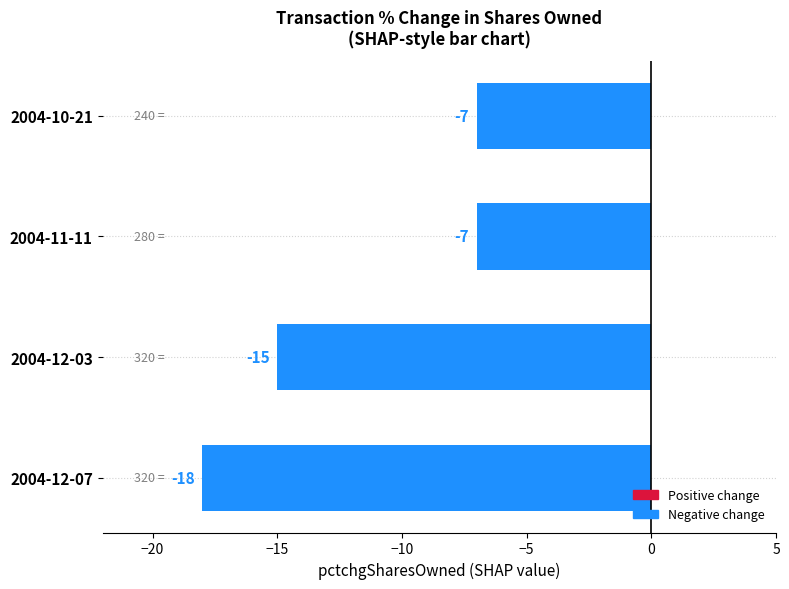

Count the values in the range -15 to -7.

3